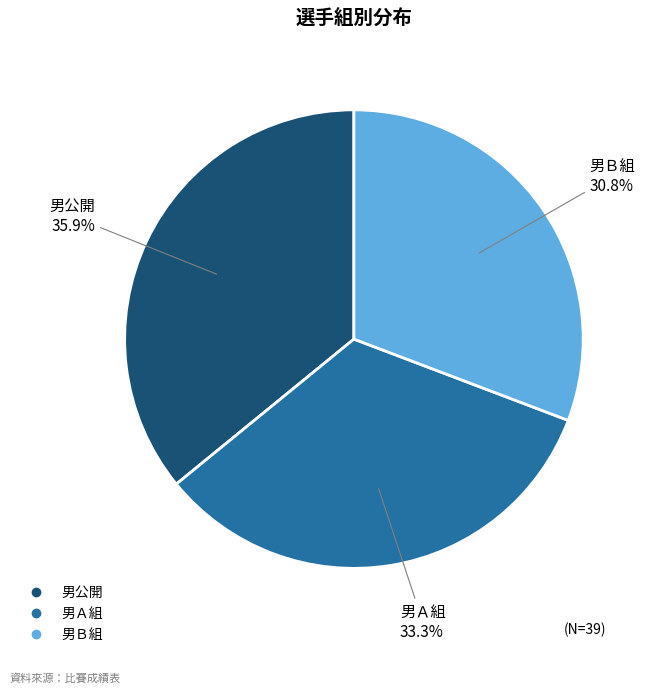

Which has a higher value, 男公開 or 男Ａ組?

男公開